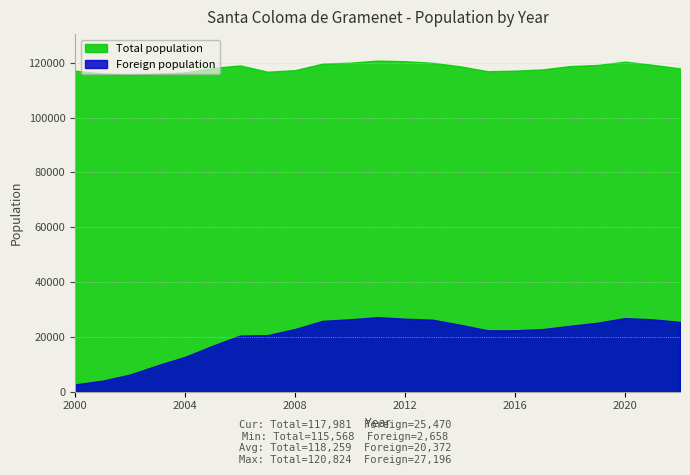

In Foreign population, how many points are higher than both neighbors (excluding endpoints)?

2